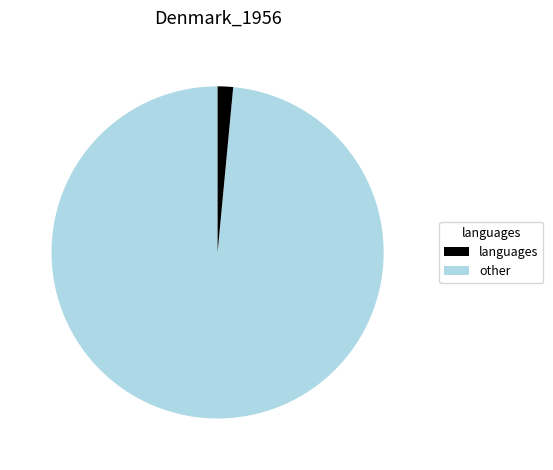

Is there a majority slice in this chart?

Yes